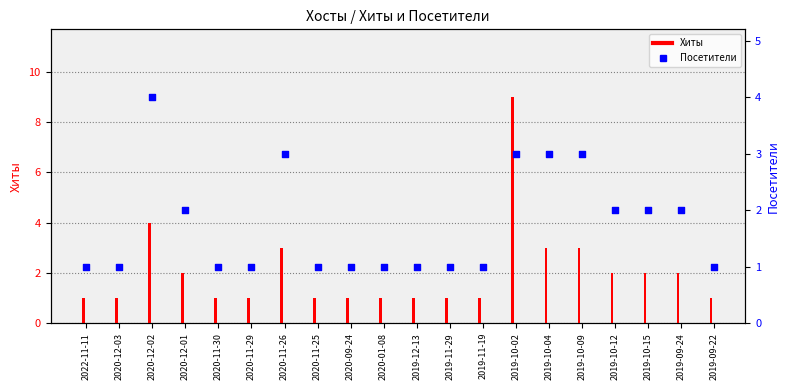

Which series has the largest Y range (max minus min)?

Хиты